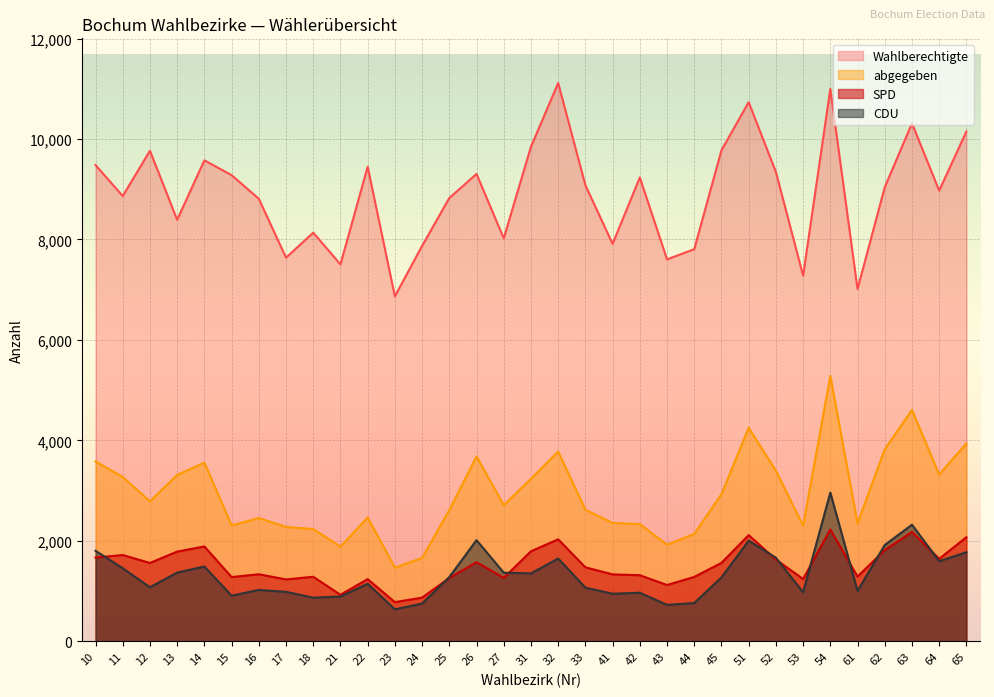

True or false: abgegeben and Wahlberechtigte intersect in this chart.

False